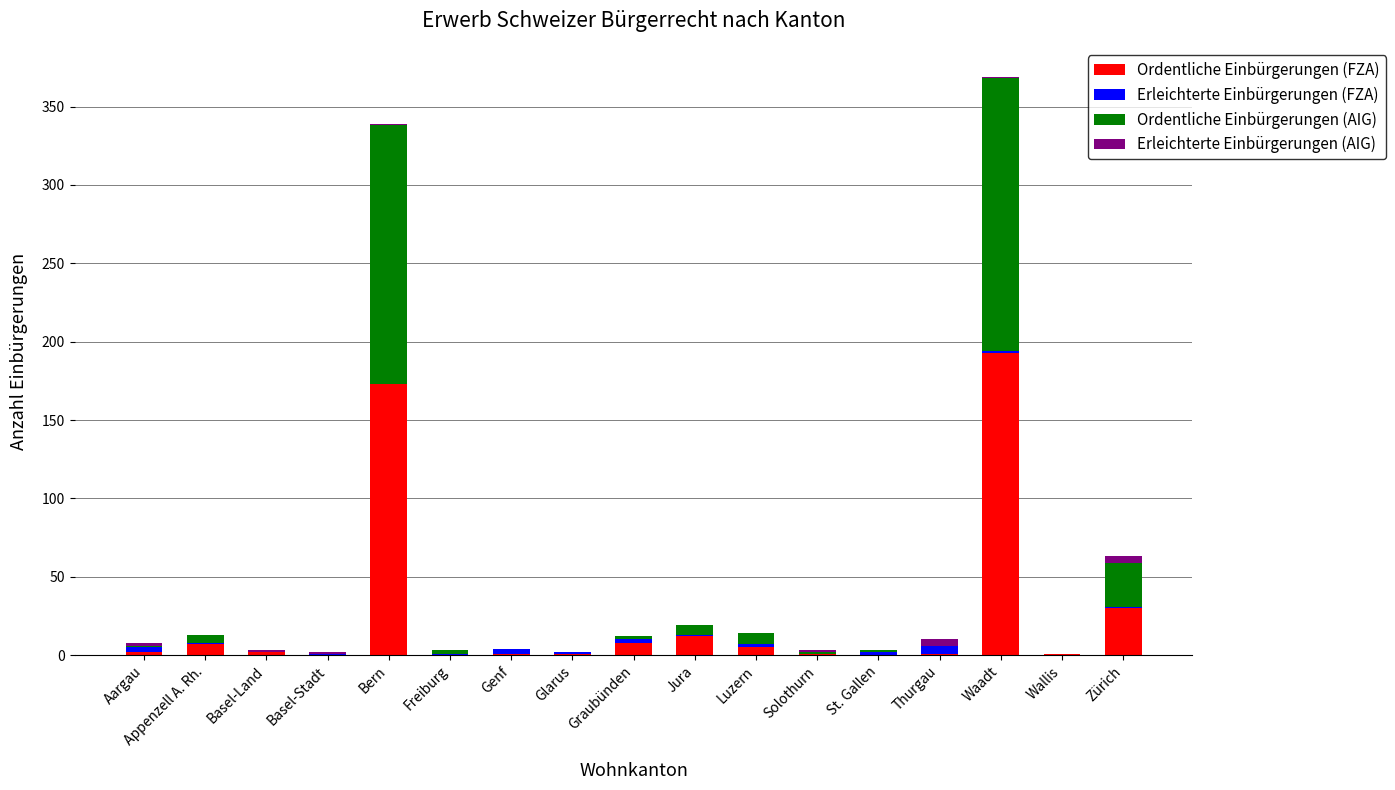

Are the bars grouped side by side (vs. stacked)?

No